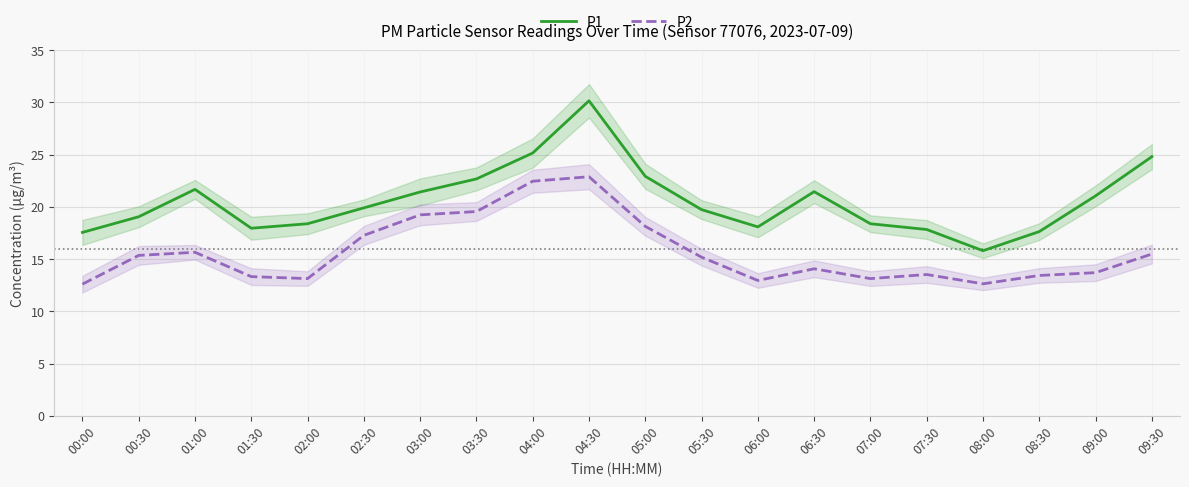

What is the maximum value for P1?

30.1